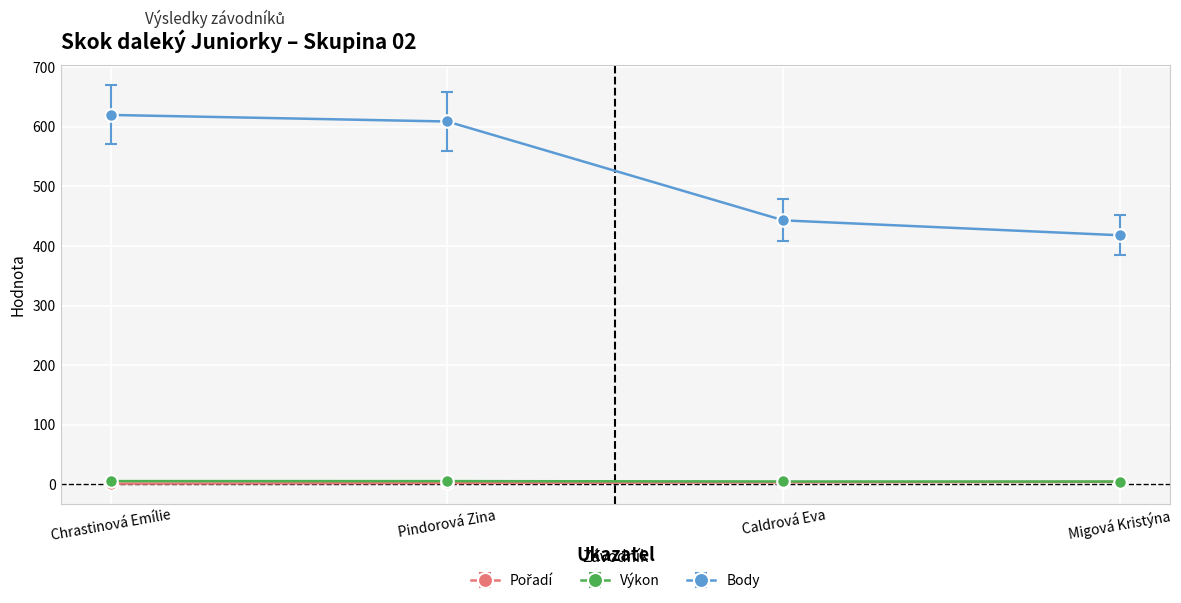

Which series has the largest total across all categories?

Body